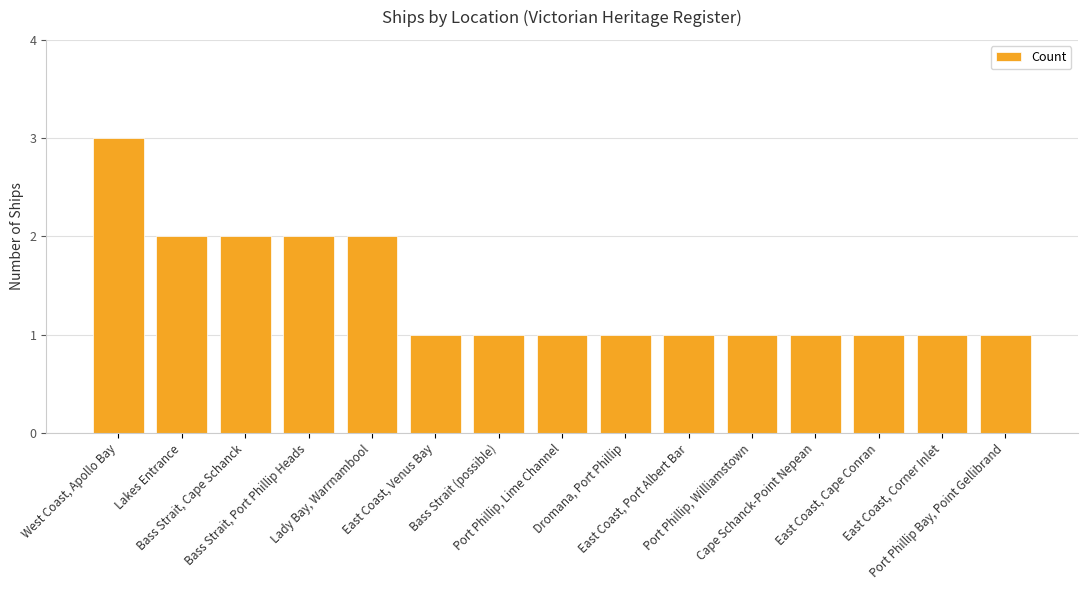

What is the difference between the maximum and second lowest values?

2